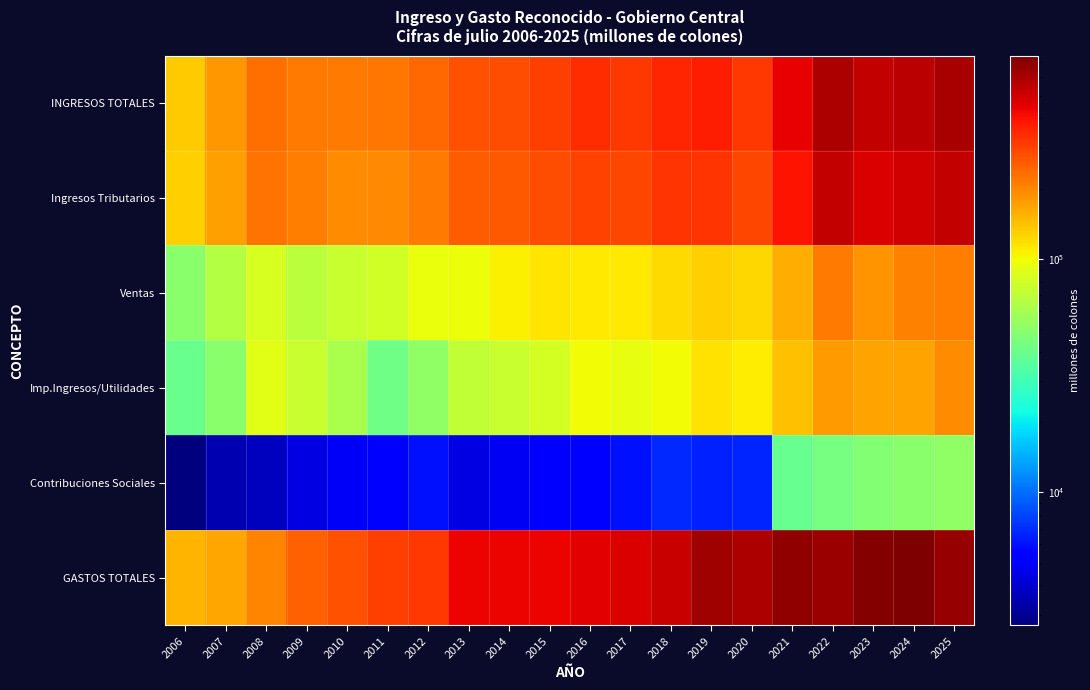

Between 2020 and 2009, which is larger?

2020